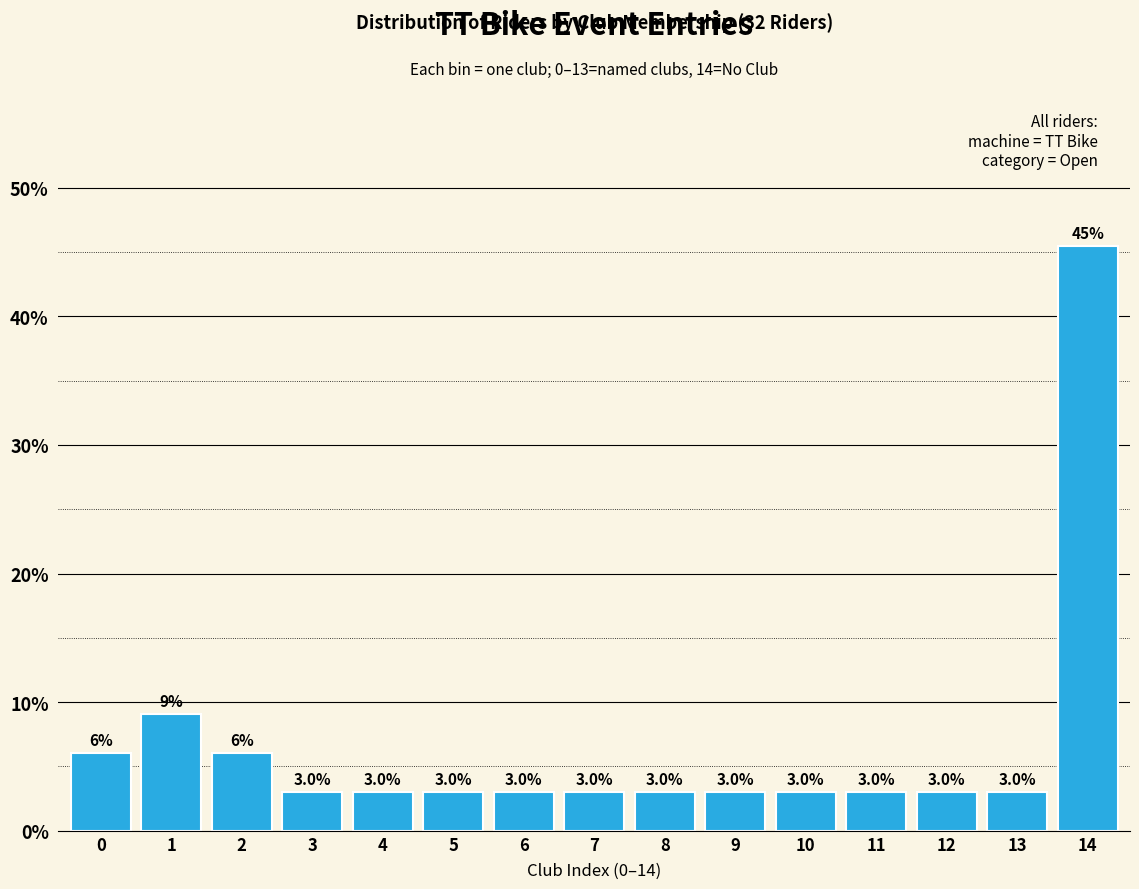

Approximately how many times larger is the value at 4 compared to 1?

0.3